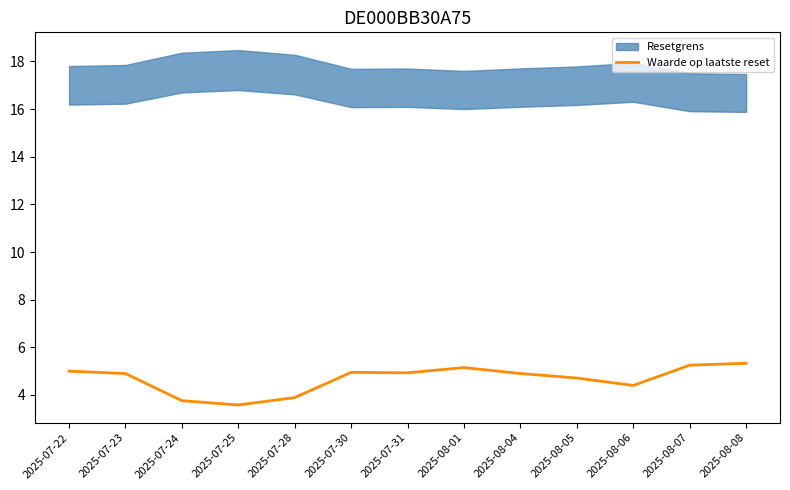

What value does the data have at 2025-08-08?

5.3